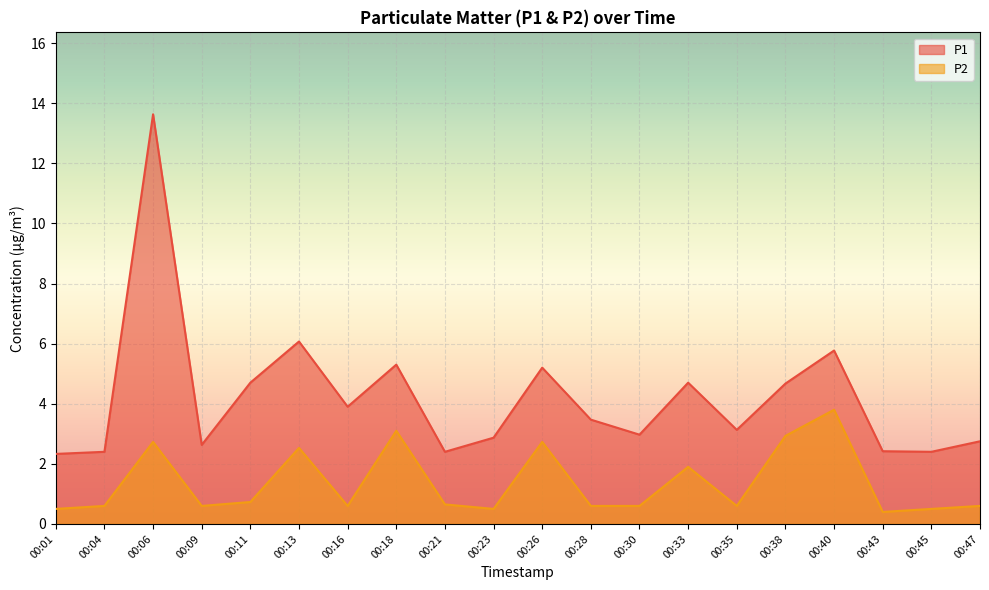

Reading right to left, extract all data points from this chart.

P1: 2.8	2.4	2.4	5.8	4.7	3.1	4.7	3.0	3.5	5.2	2.9	2.4	5.3	3.9	6.1	4.7	2.6	13.6	2.4	2.3
P2: 0.6	0.5	0.4	3.8	2.9	0.6	1.9	0.6	0.6	2.7	0.5	0.7	3.1	0.6	2.5	0.7	0.6	2.7	0.6	0.5